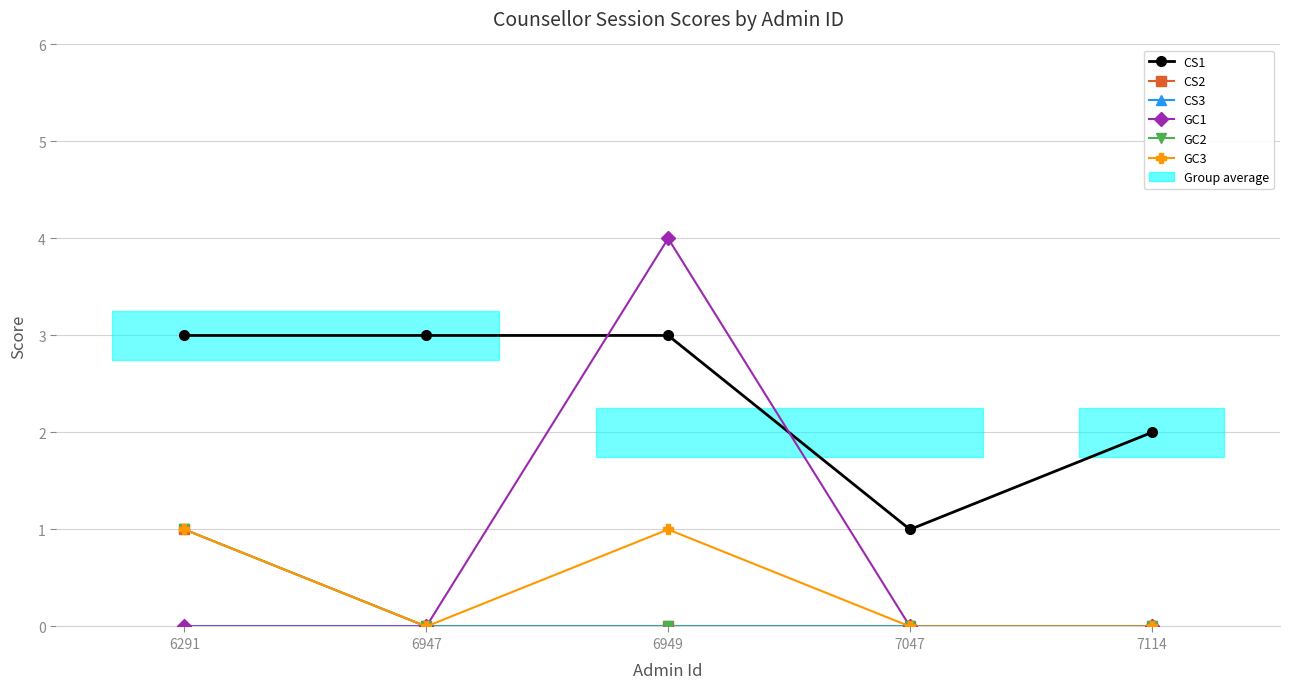

Rank the series at 6949 from lowest to highest value.

CS2, CS3, GC2, GC3, CS1, GC1